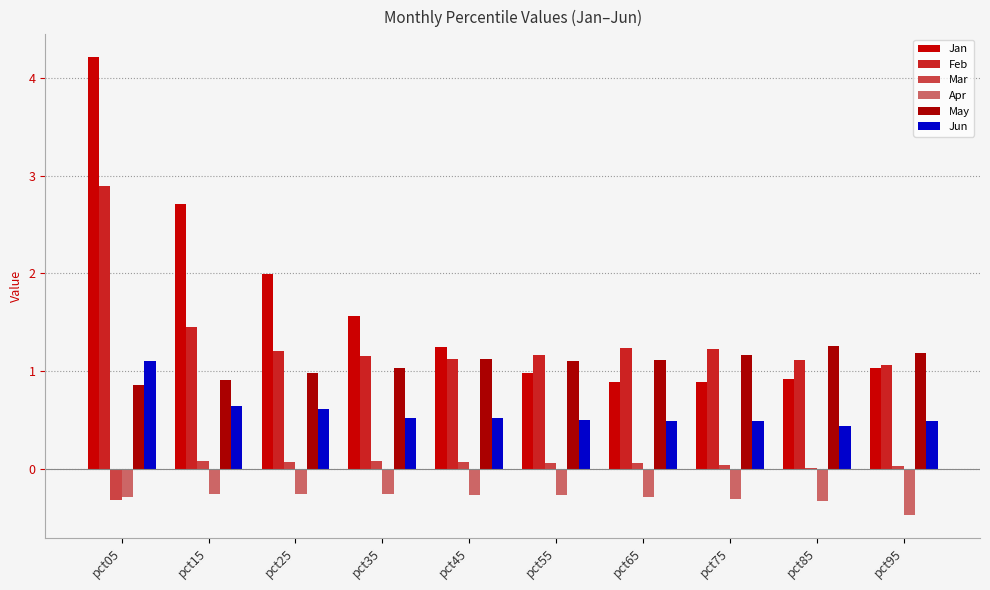

The value of Mar at pct85 is 0.0. True or false?

True